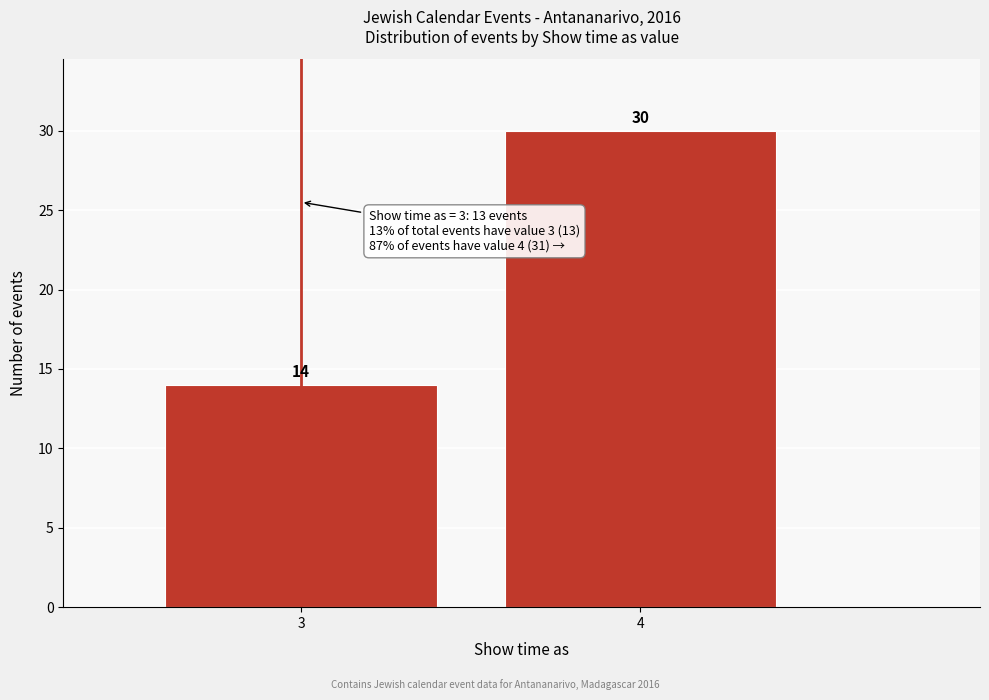

Reading left to right, transcribe all the data shown in this chart.

3=14	4=30